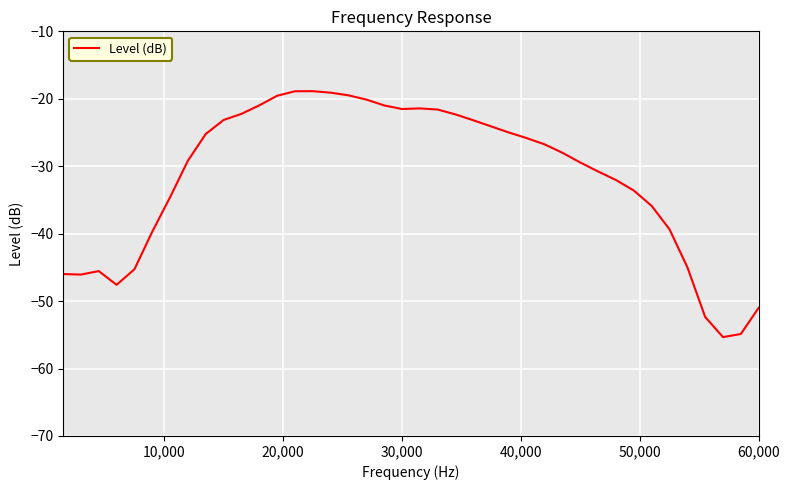

What is the difference between the maximum and minimum values?

36.5